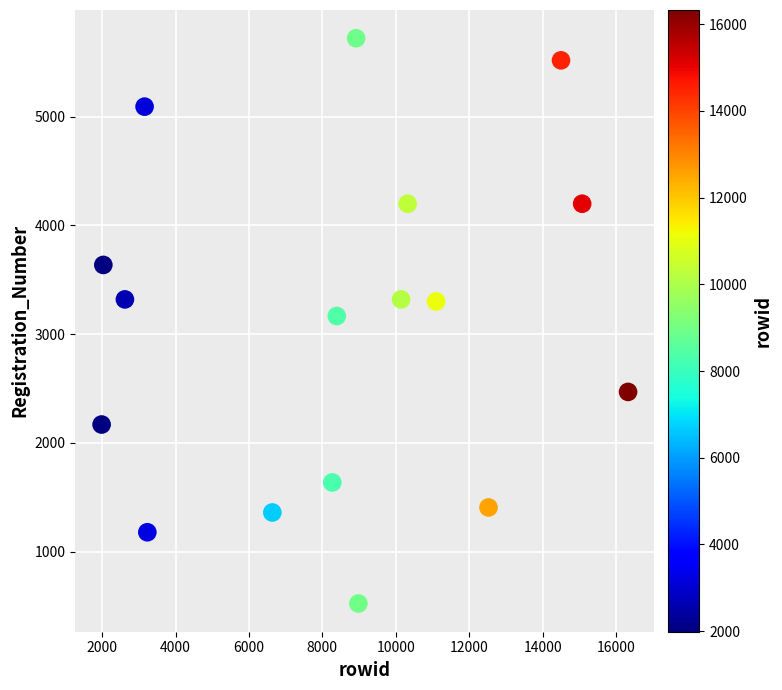

What is the range of X values (max minus min)?

14342